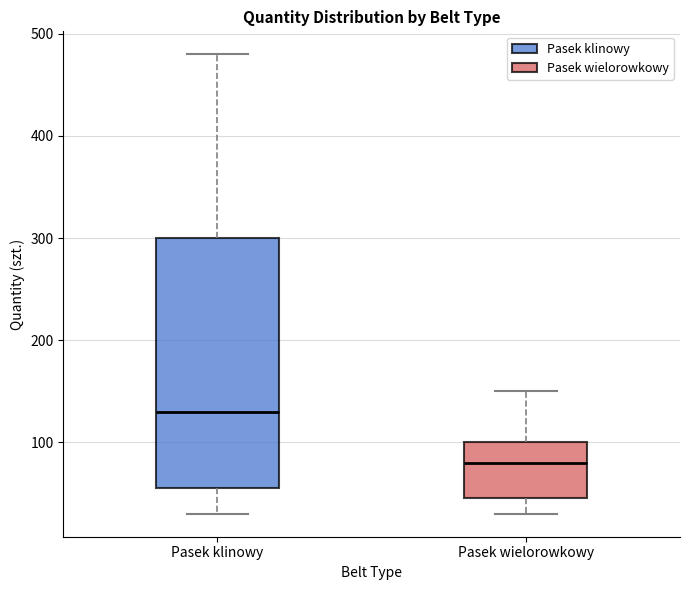

Reading left to right, read every box against the y-axis: the position of its median line, the range the box covers, and the ends of its whiskers. The values are not printed on the chart, so give them approximately, as read against the axis.

Pasek klinowy: median 130, box 60 to 300, whiskers 30 to 480
Pasek wielorowkowy: median 80, box 50 to 100, whiskers 30 to 150